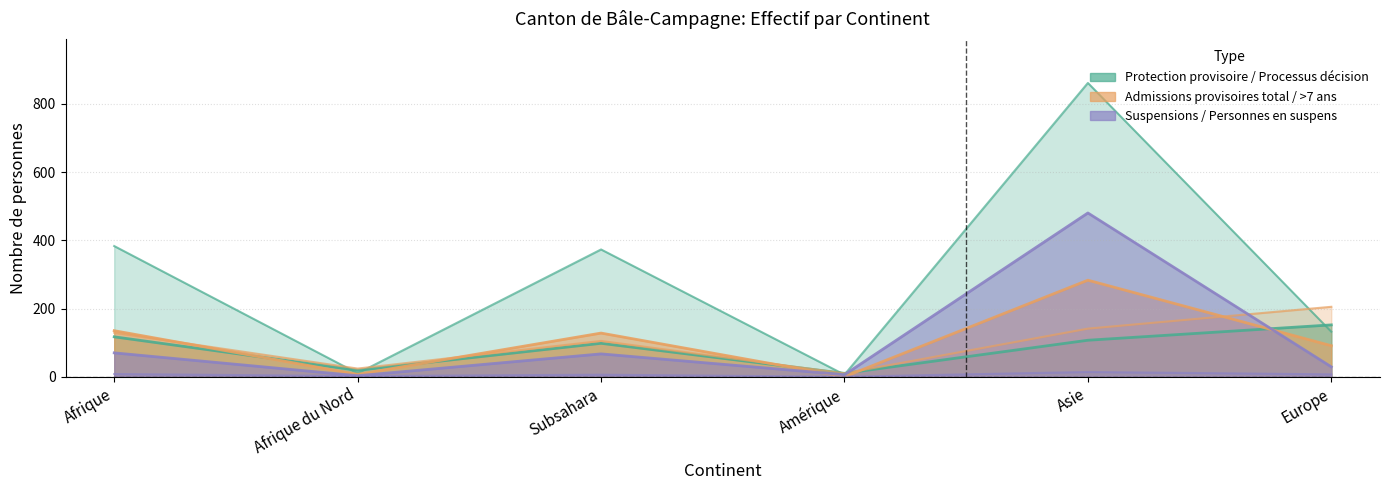

After their last crossing, which series has the higher values: Processus entrée (col_3) or Admissions >7 ans (col_8)?

Processus entrée (col_3)